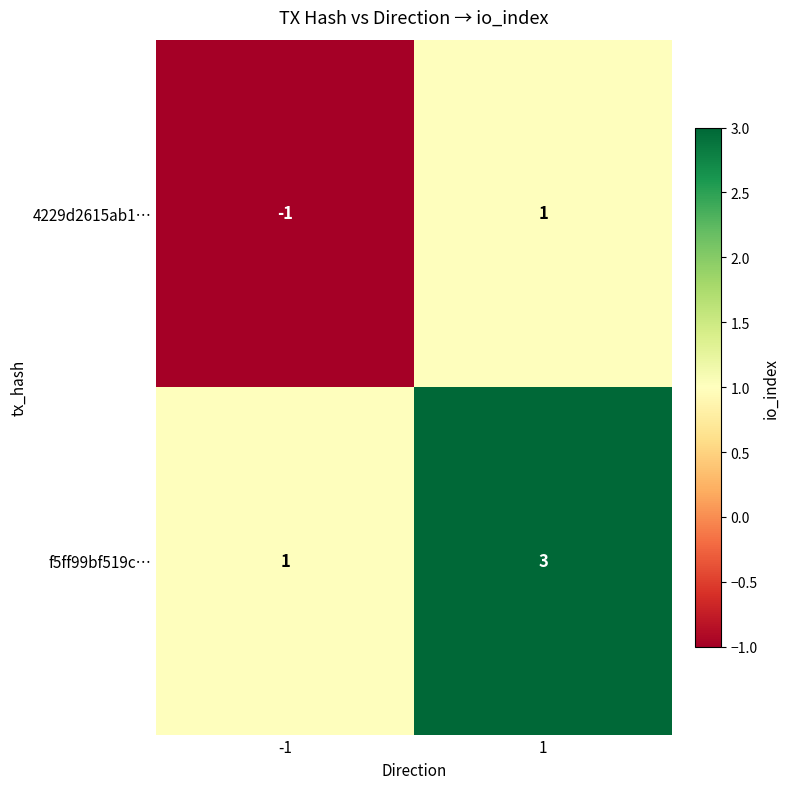

What is the sum of the f5ff99bf519c… values at -1 and 1?

4